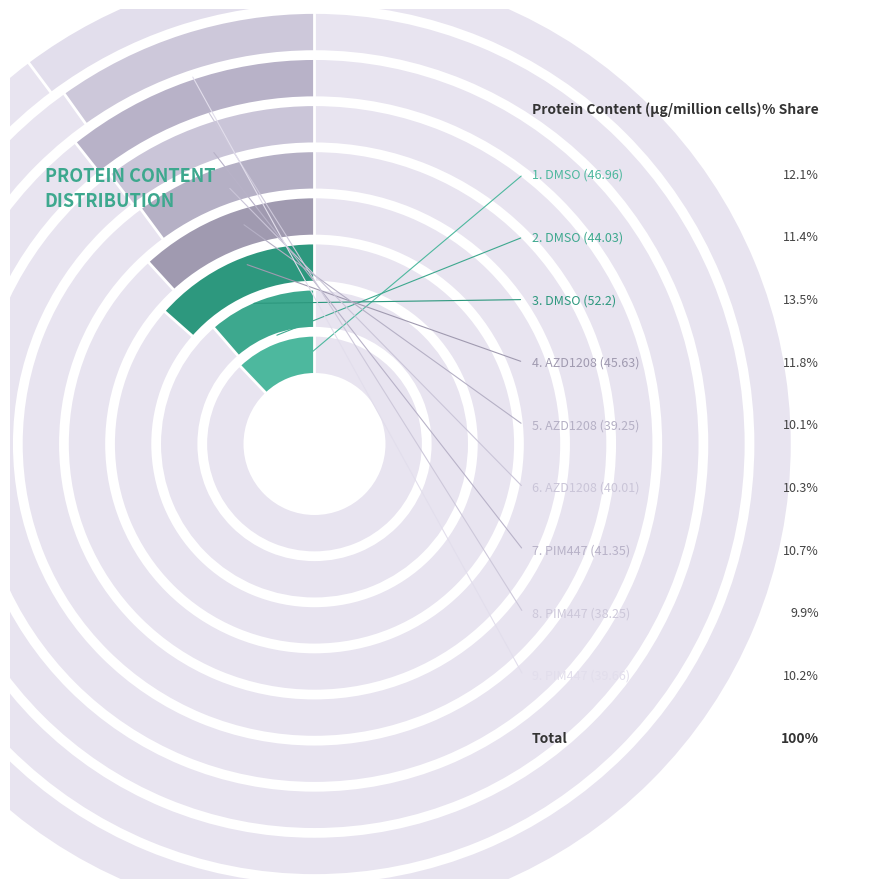

What is the change in value from DMSO (46.96) to PIM447 (38.25)?

-8.7